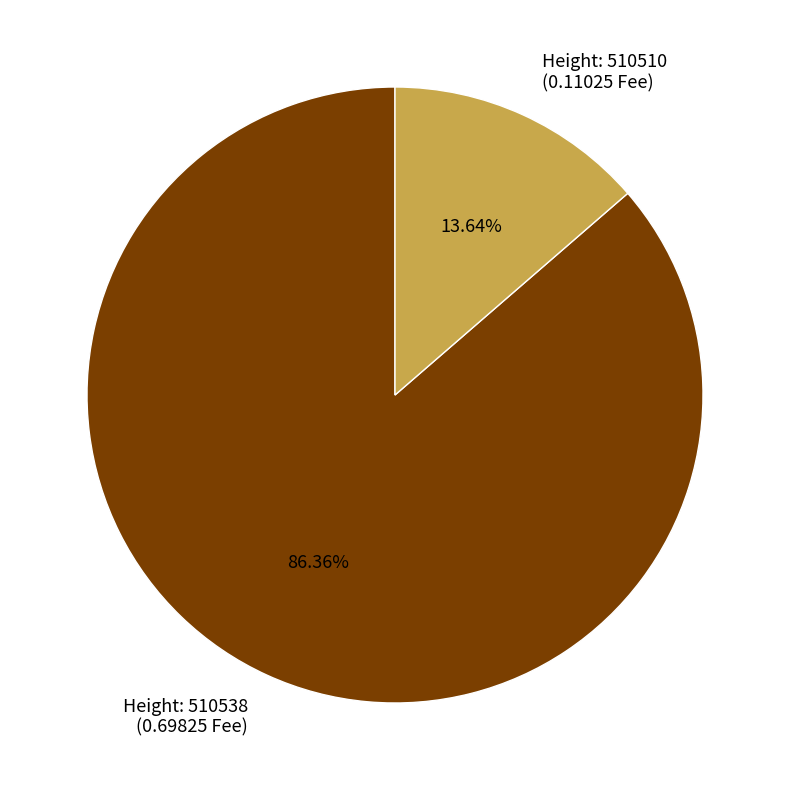

Does any single category account for the majority?

Yes